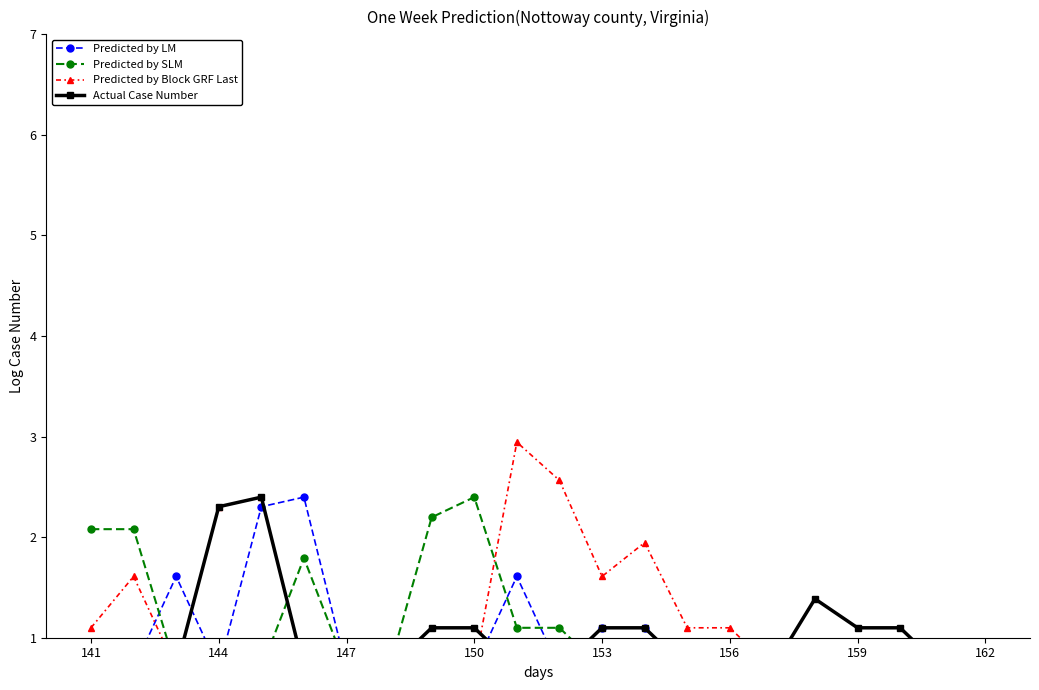

The value of Predicted by LM at 147 is 0.3. True or false?

False